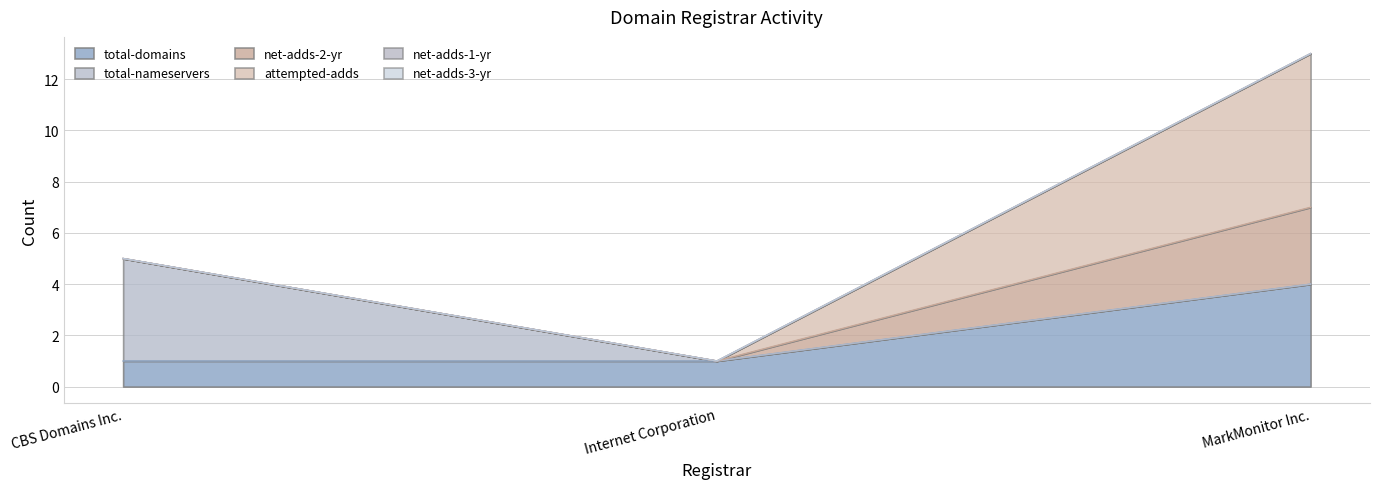

How many distinct data groups are displayed?

6